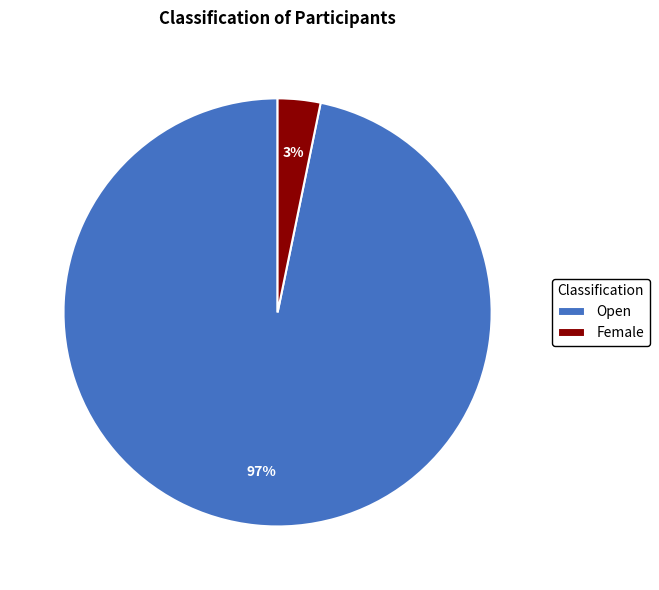

Count the number of slices in the pie.

2